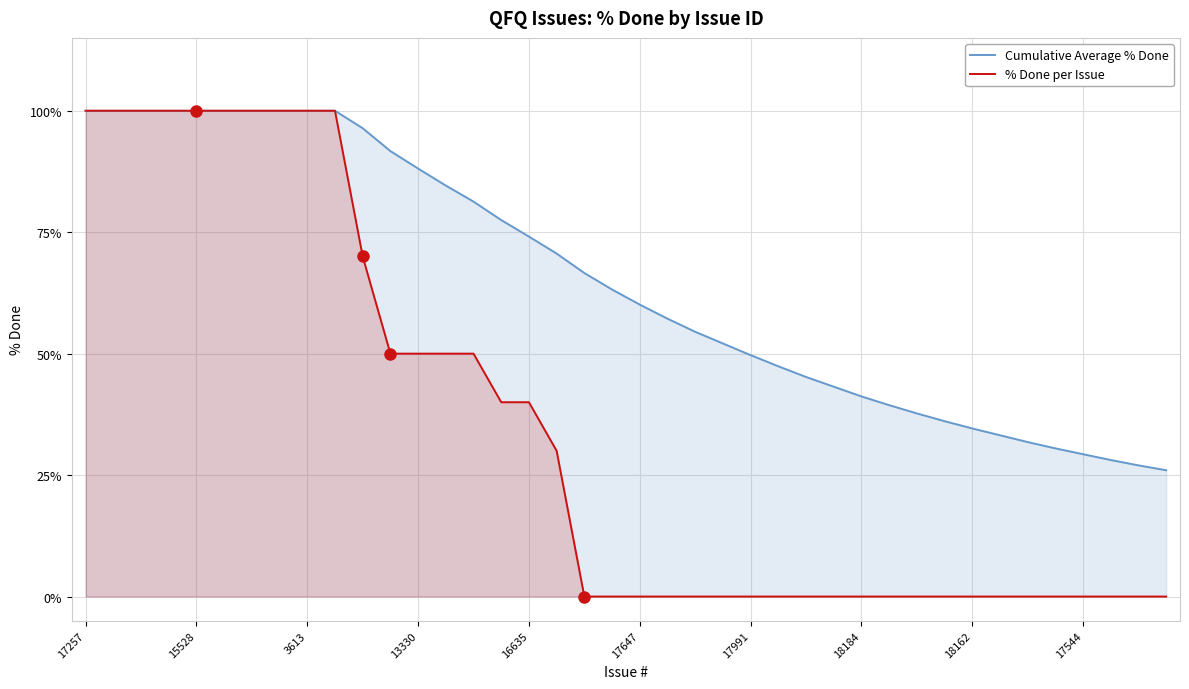

List the series in order of their overall mean, highest first.

Cumulative Average % Done, % Done per Issue